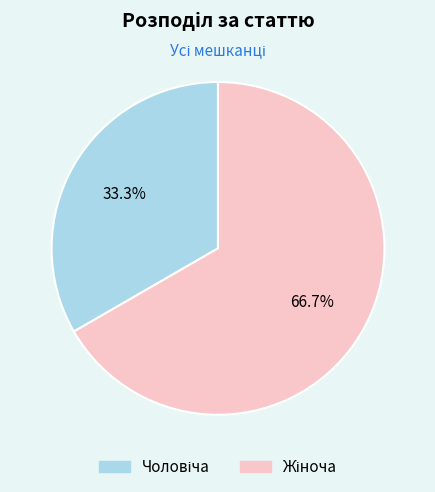

Does any single category account for the majority?

Yes